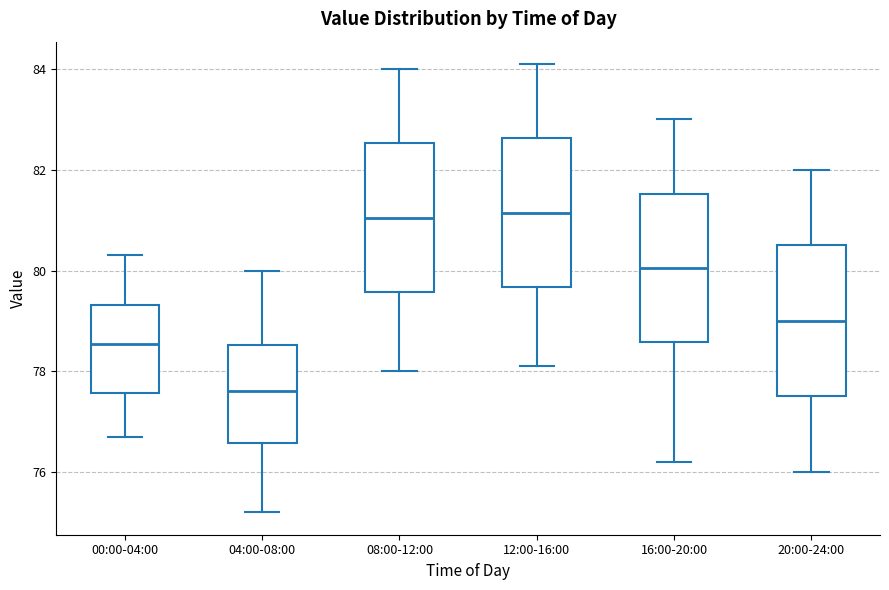

Which box's median line is the lowest?

04:00-08:00